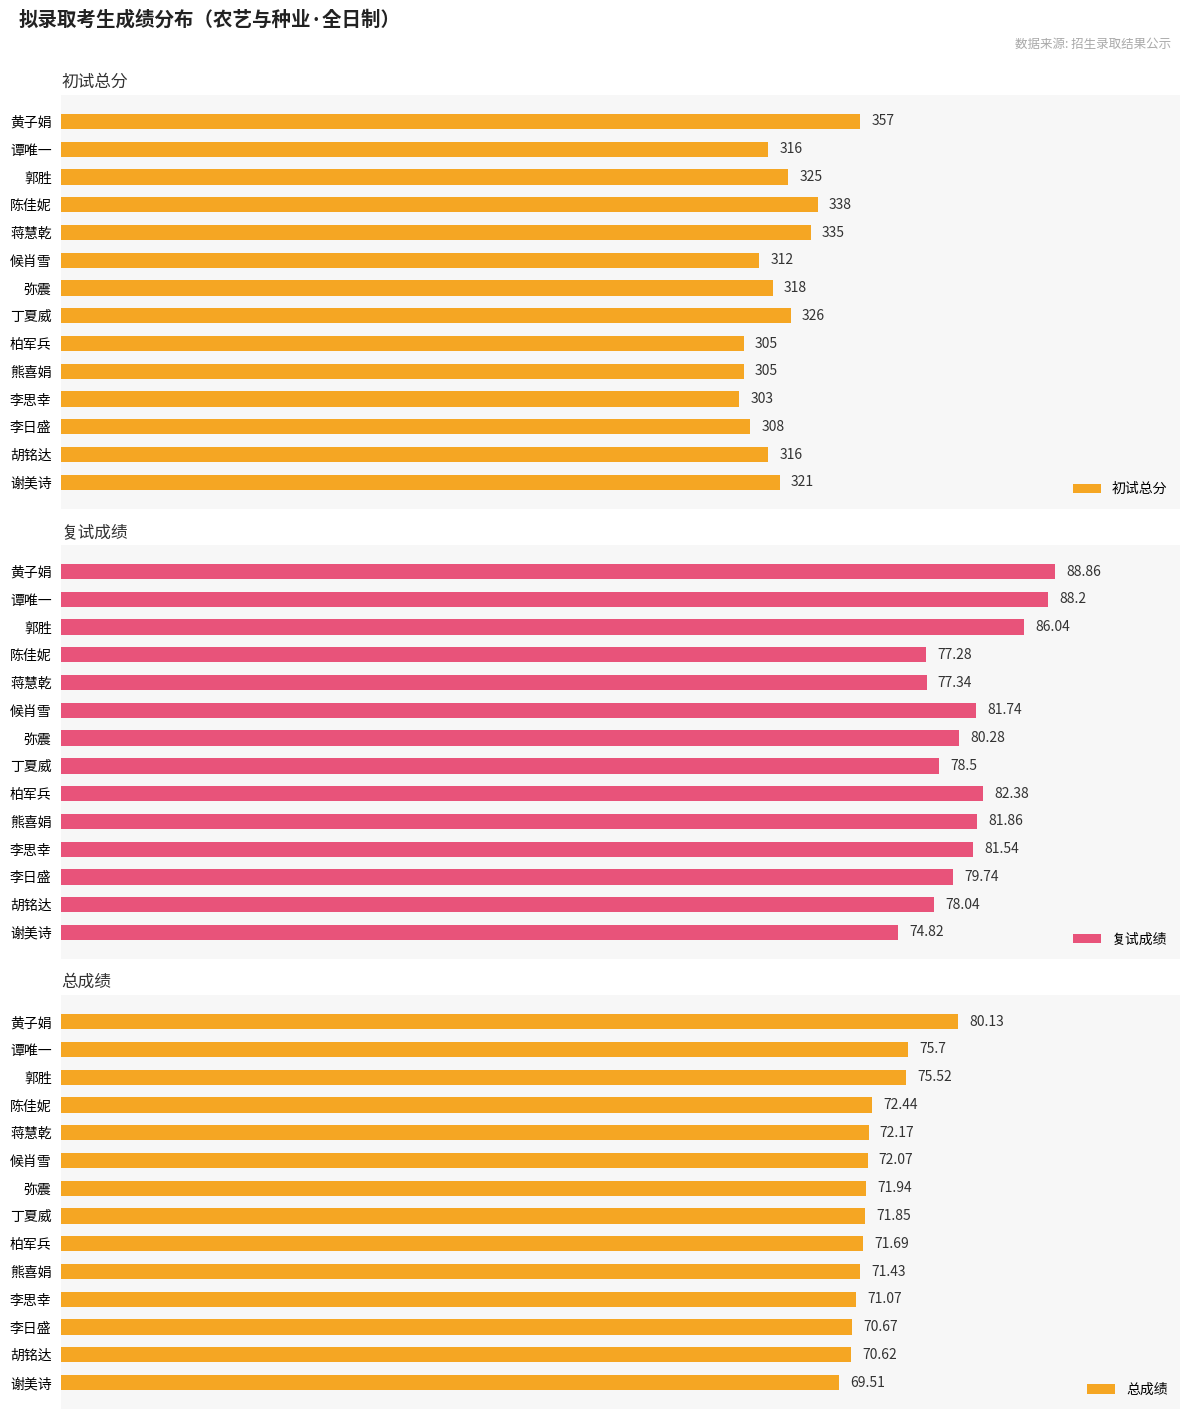

How many data points does each series have?

14